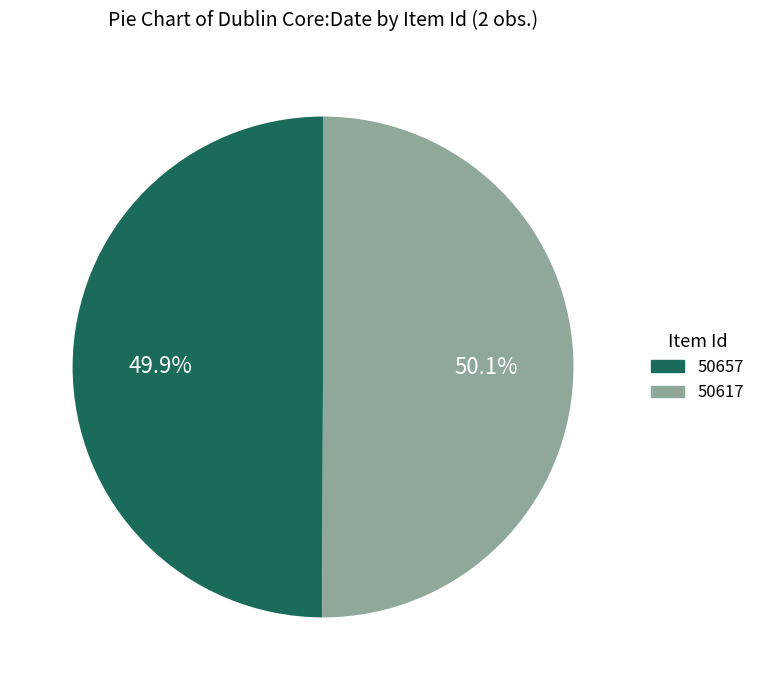

Is there a majority slice in this chart?

Yes